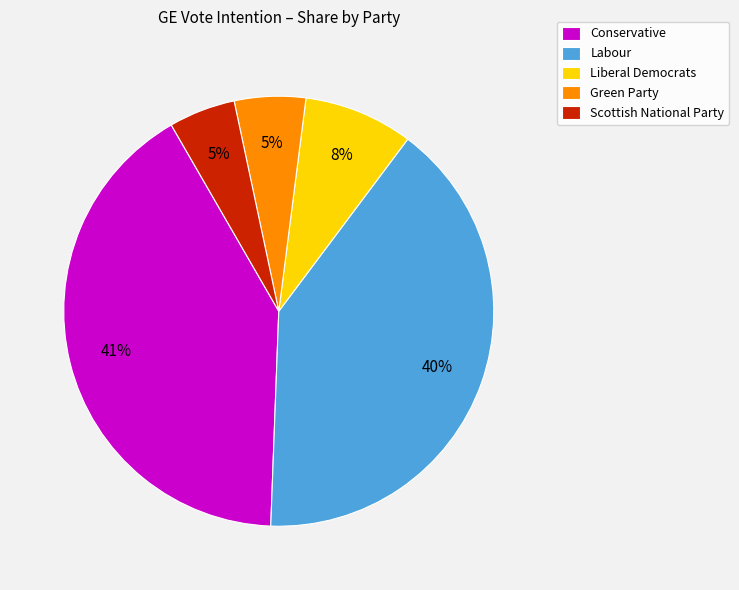

Is it true that Scottish National Party is 14% of the pie?

False